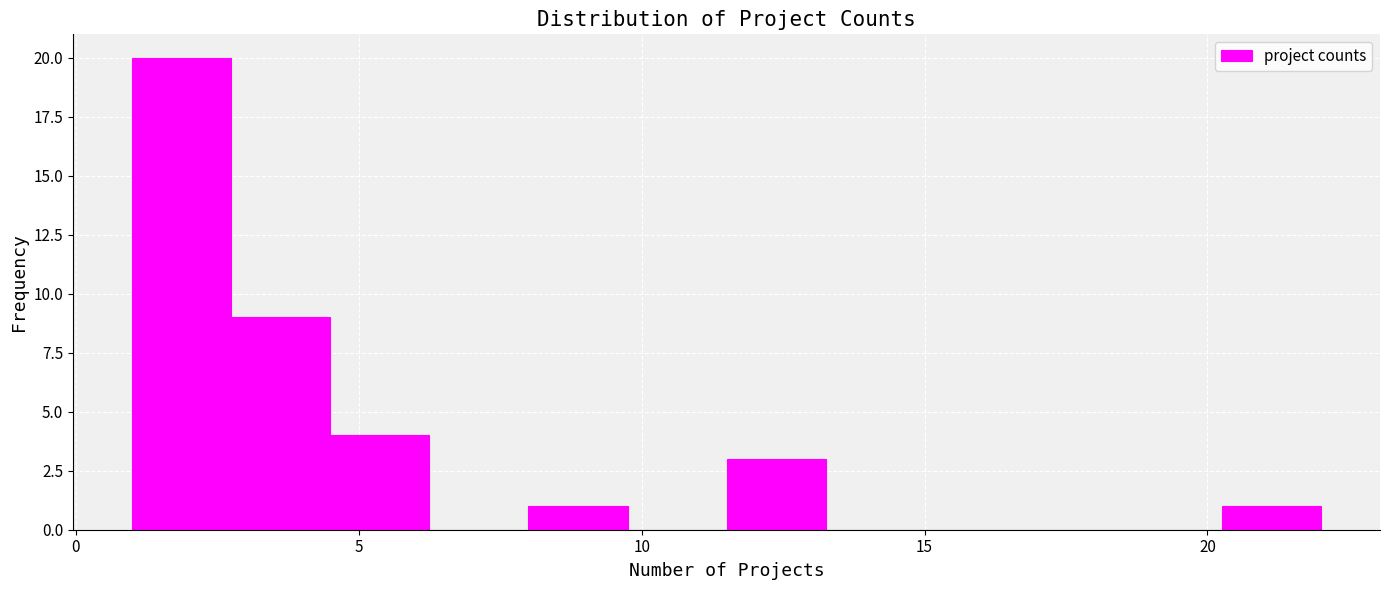

Around what value on the x-axis is the tallest bar? Give the approximate position of its centre, as read against the axis.

2.0